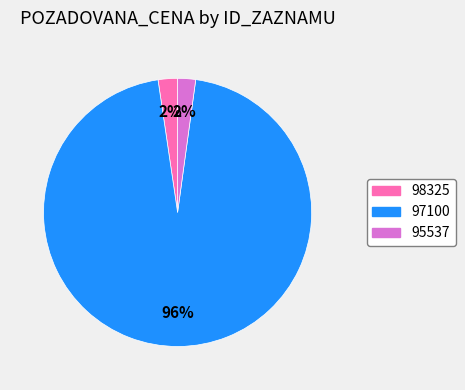

Count the number of slices in the pie.

3